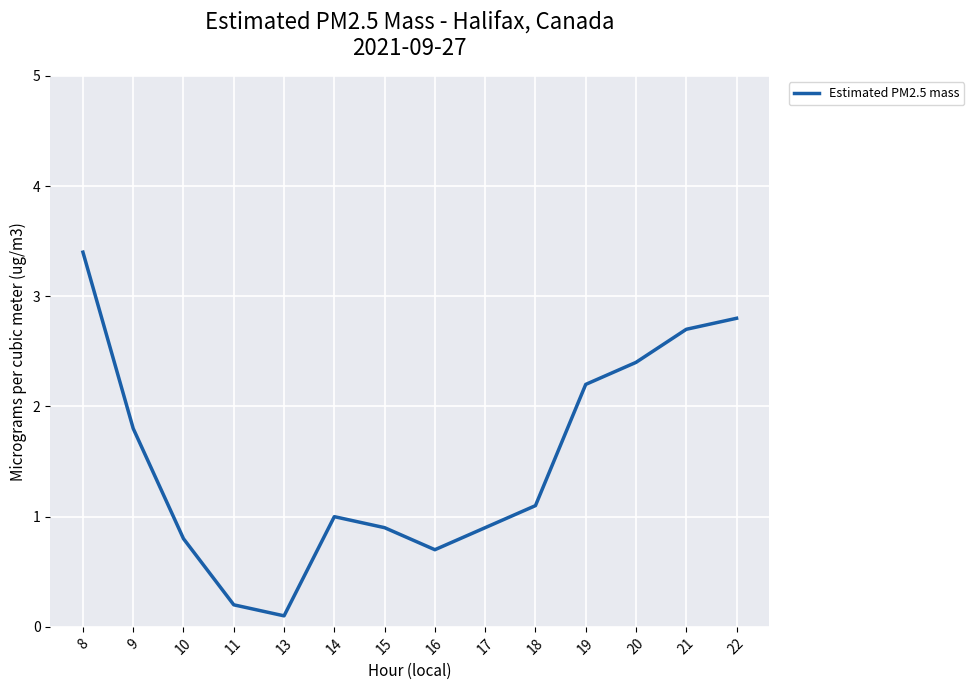

Where does the data first go above 1?

8